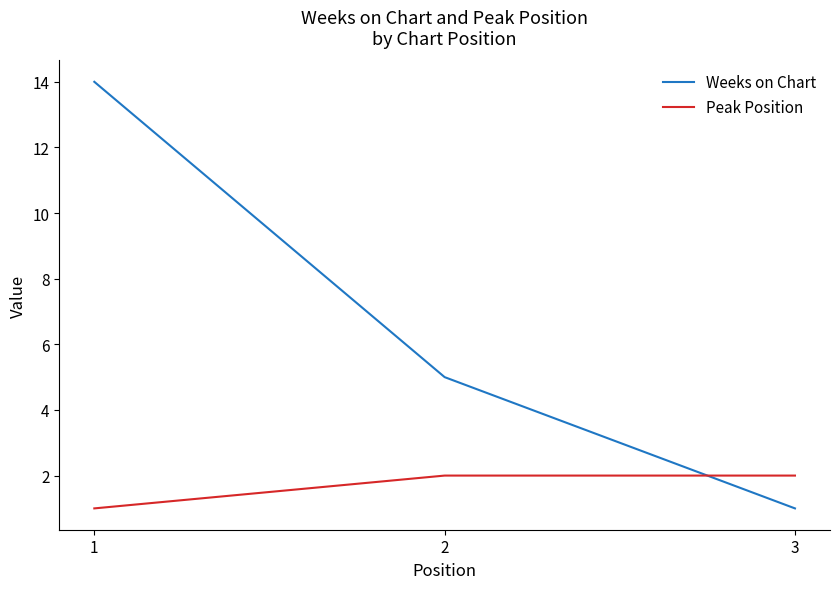

At which category does the chart reach its peak across all series?

1